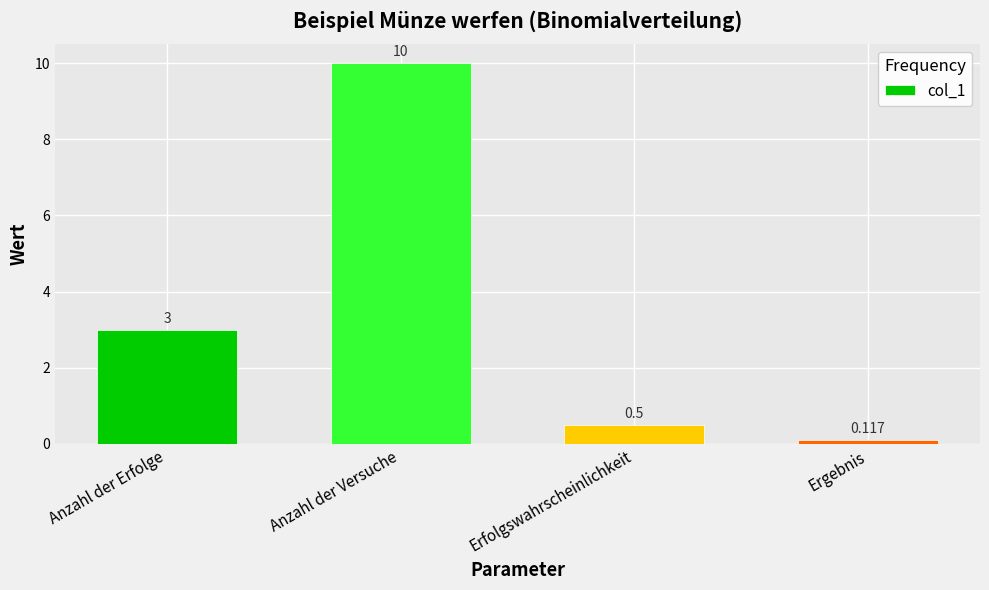

What is the label of the 3rd bar from the right?

Anzahl der Versuche